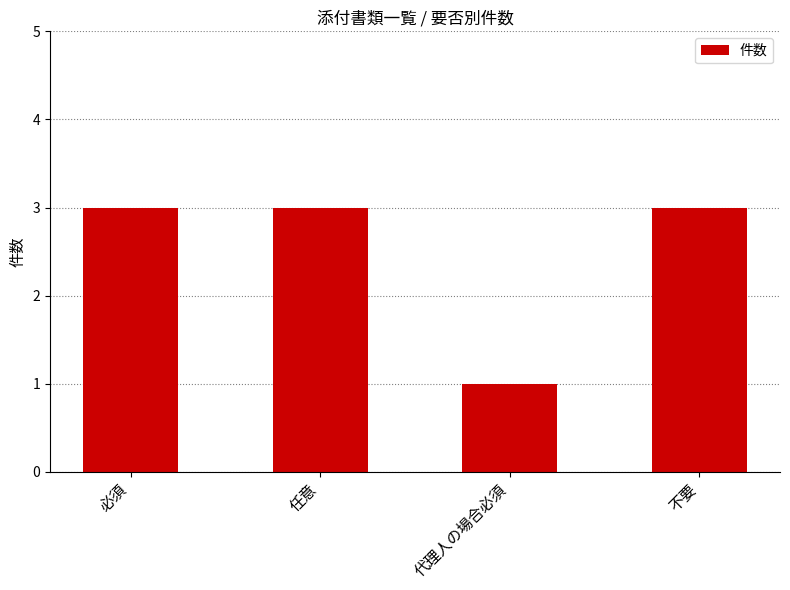

What is the change in value from 代理人の場合必須 to 不要?

+2